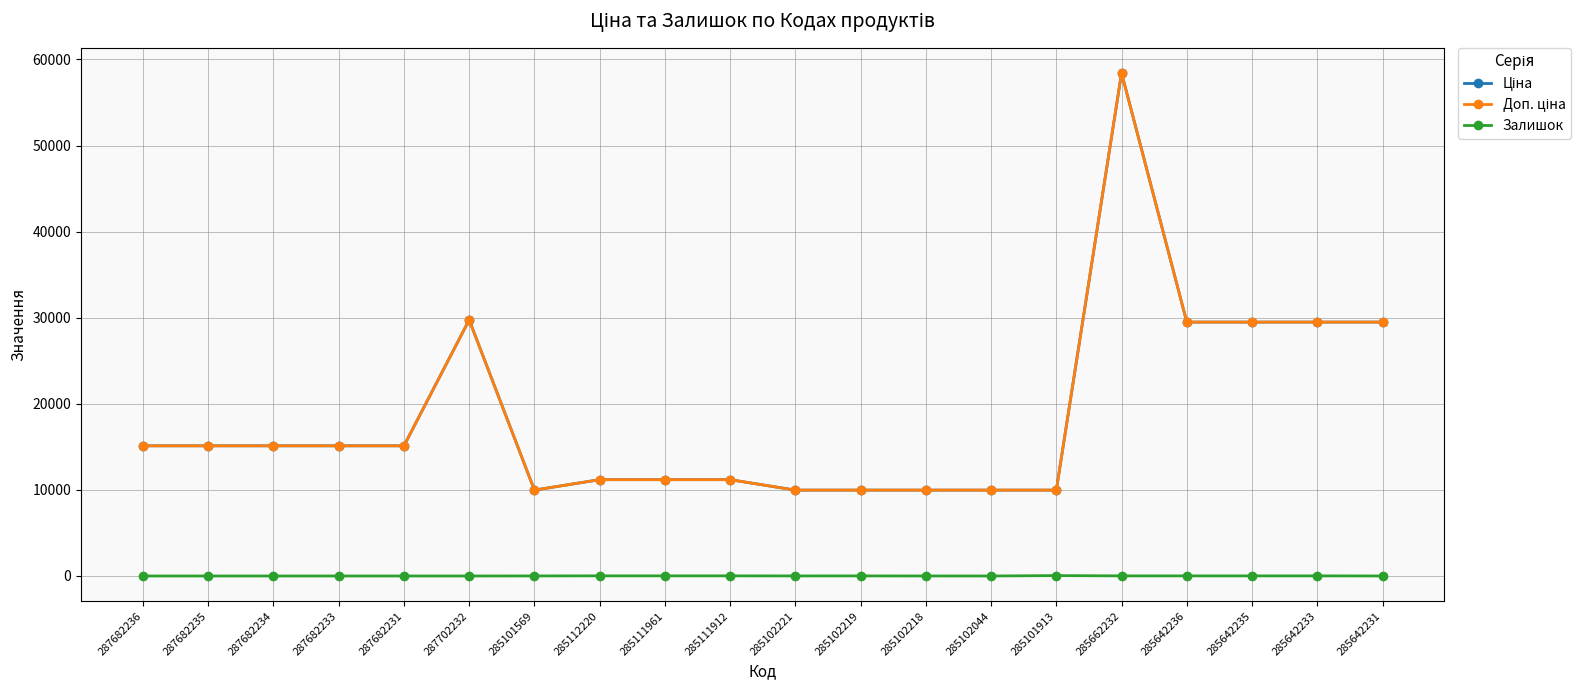

Between 285112220 and 285101913, which series saw the biggest shift?

Ціна